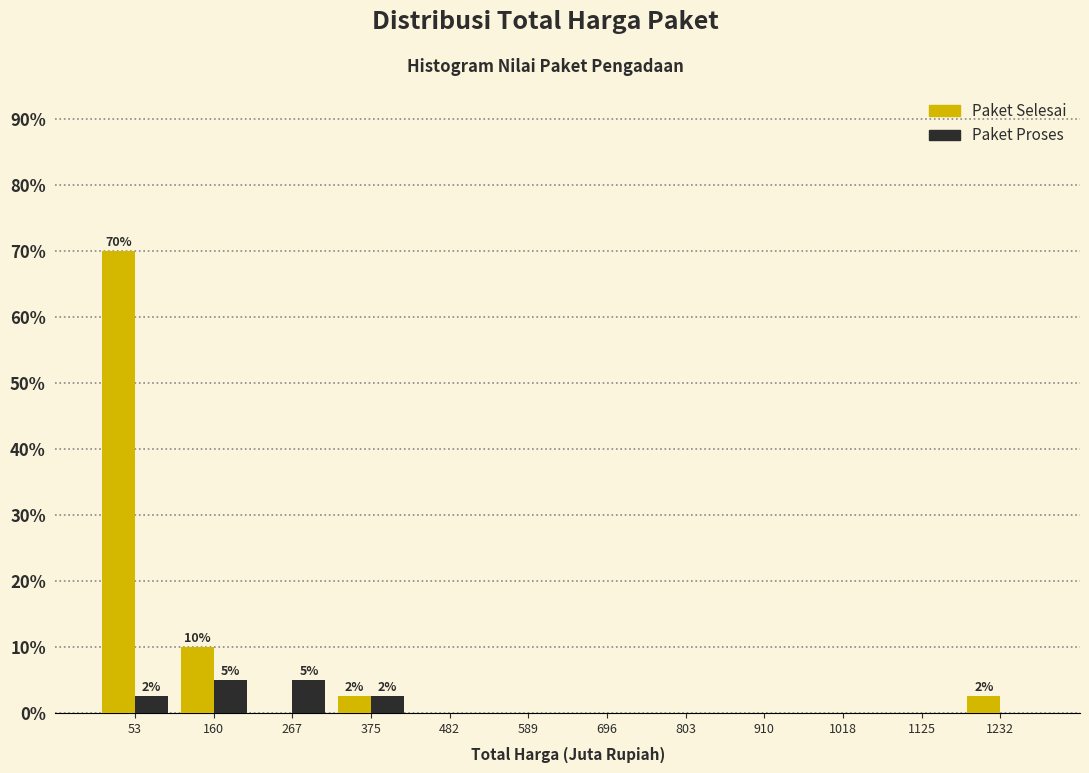

In the Paket Selesai series, which range on the x-axis has the tallest bar?

0 to 100